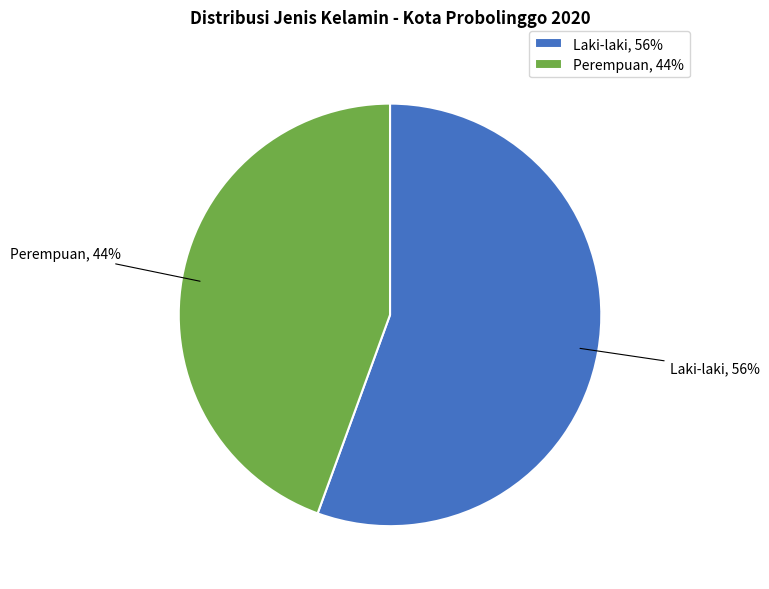

Is there any slice that represents more than half of the pie?

Yes